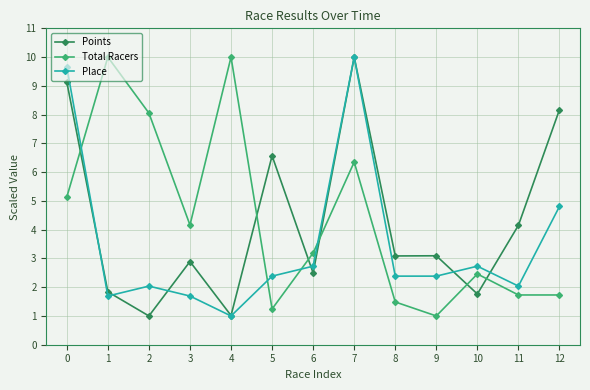

Which series has the largest total across all categories?

Total Racers